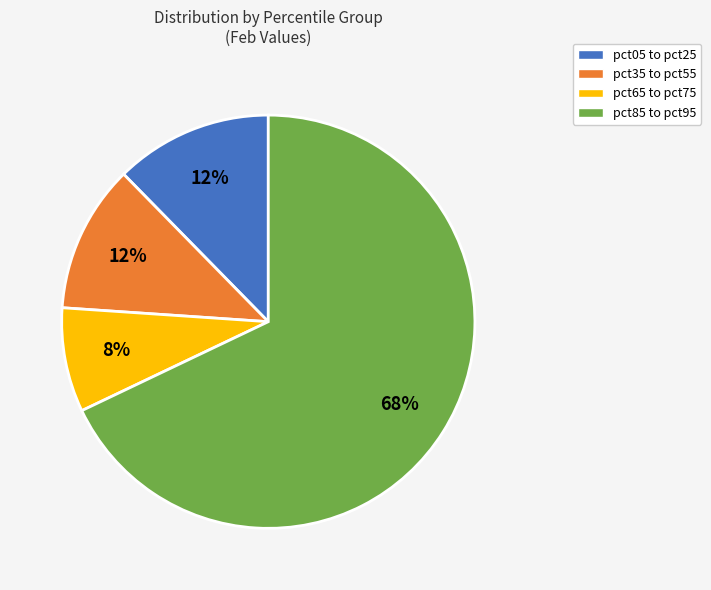

How many slices are in this pie chart?

4